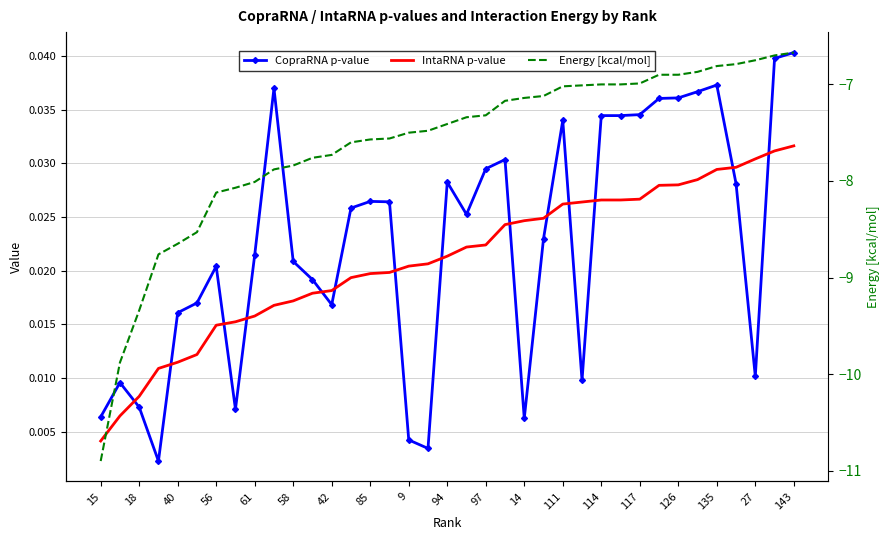

What is the smallest value displayed?

-10.9